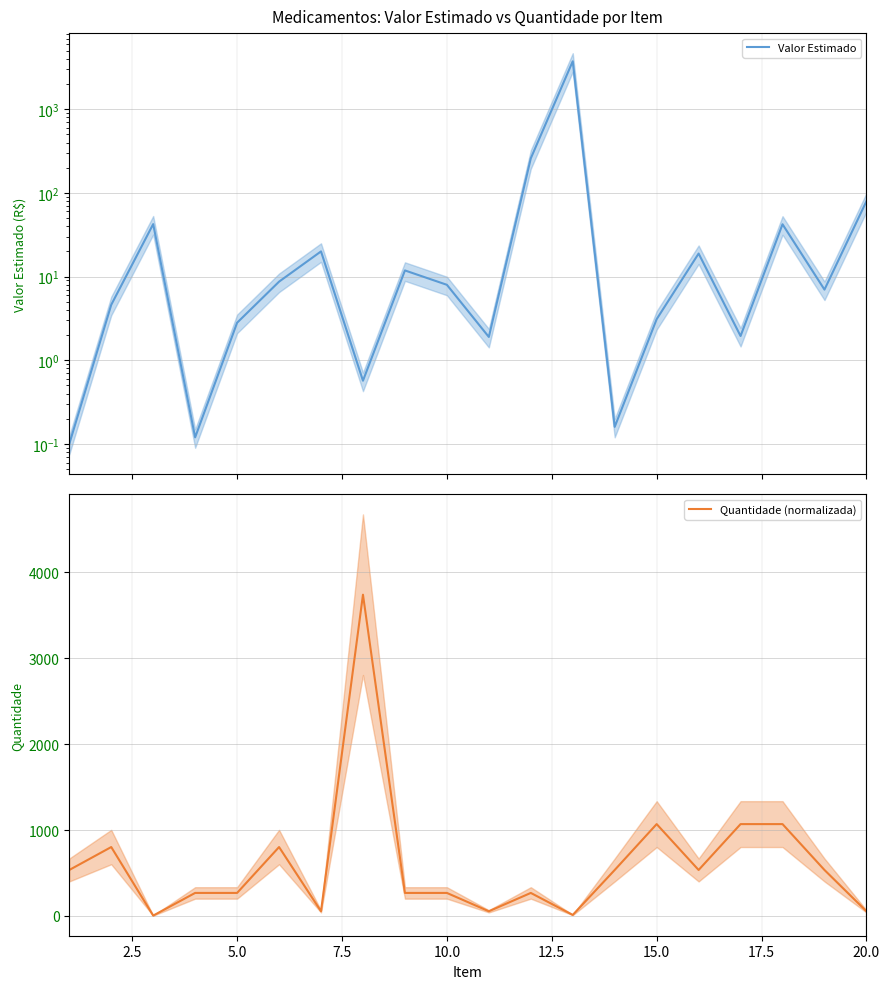

List the series in order of their overall mean, highest first.

Quantidade (normalizada), Valor Estimado